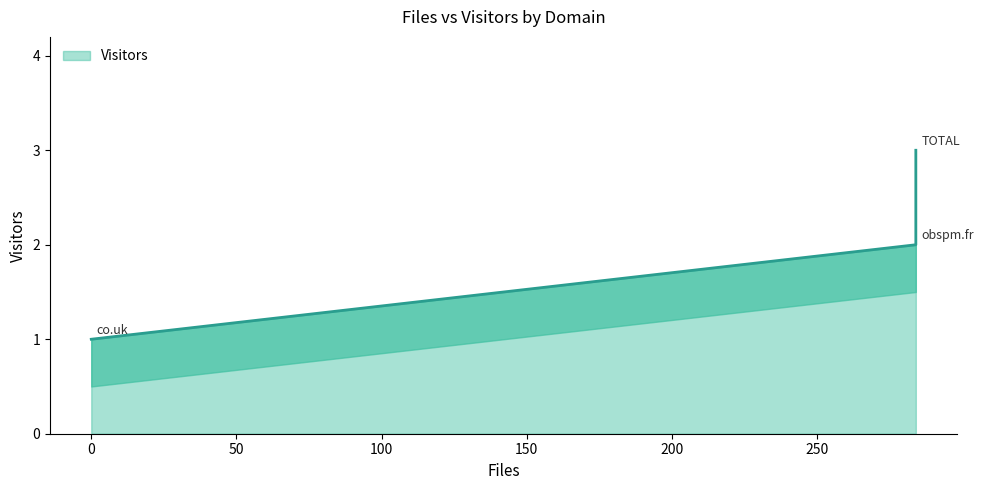

What is the sum of all values?

6